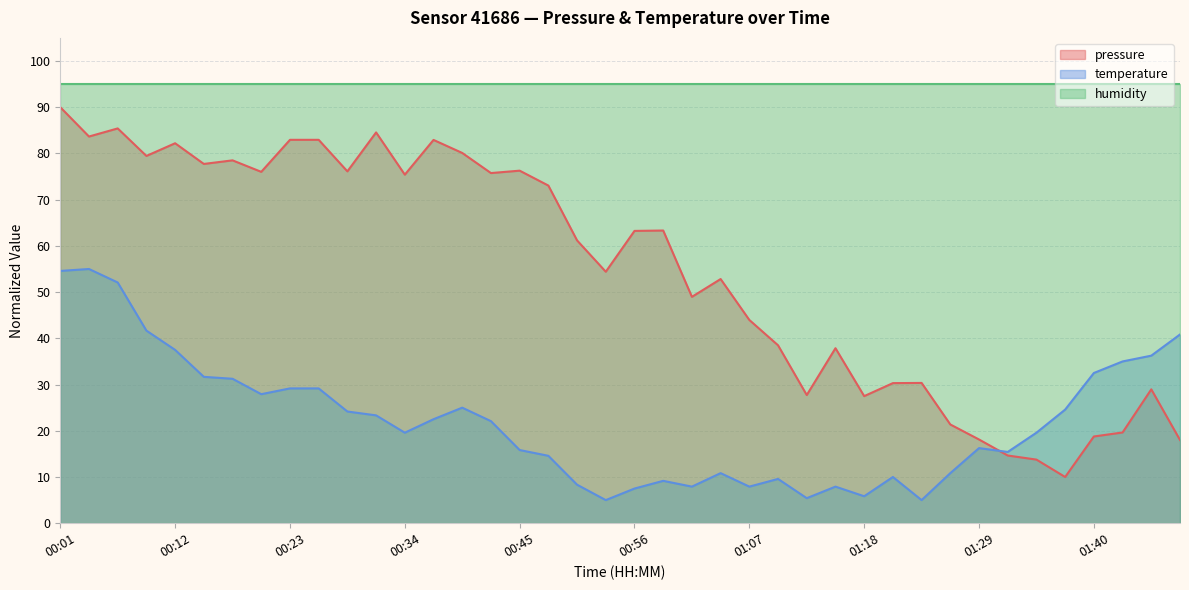

Does the chart have visible grid lines?

Yes